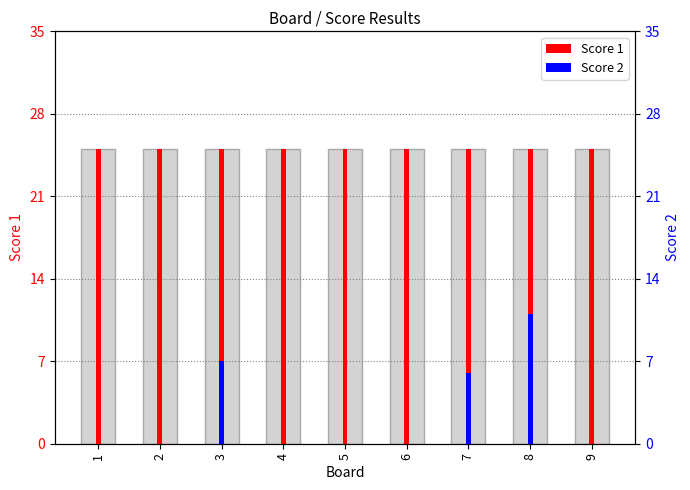

Where is Score 2 nearest to the value 5?

7